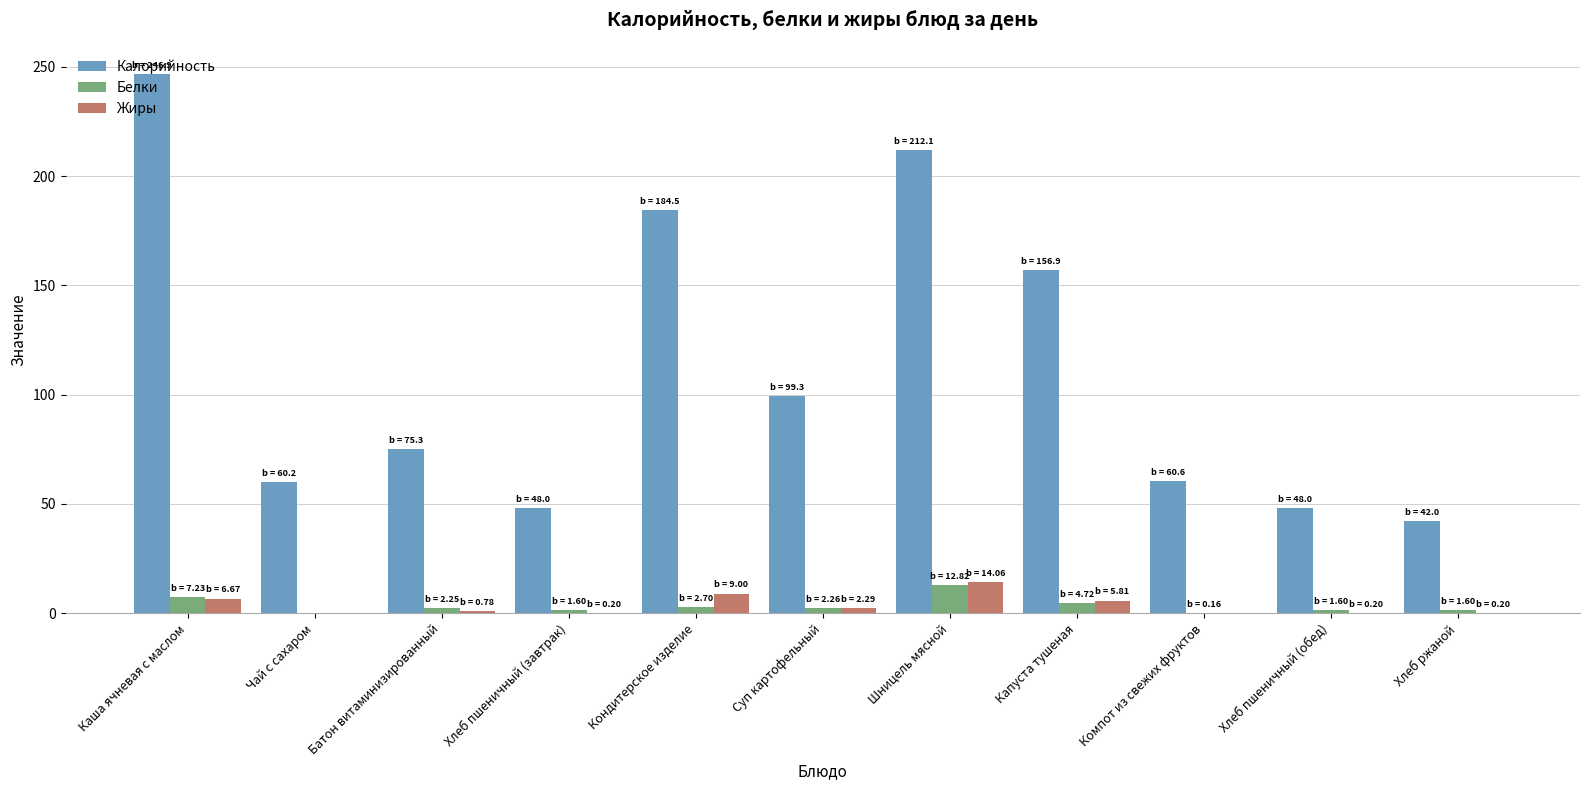

Are the bars grouped side by side (vs. stacked)?

Yes